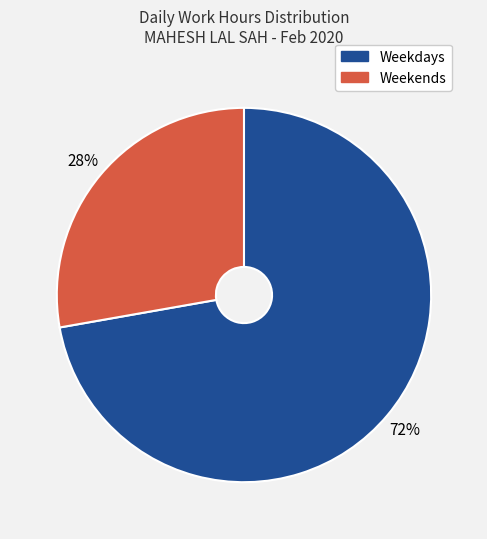

Does any single category account for the majority?

Yes